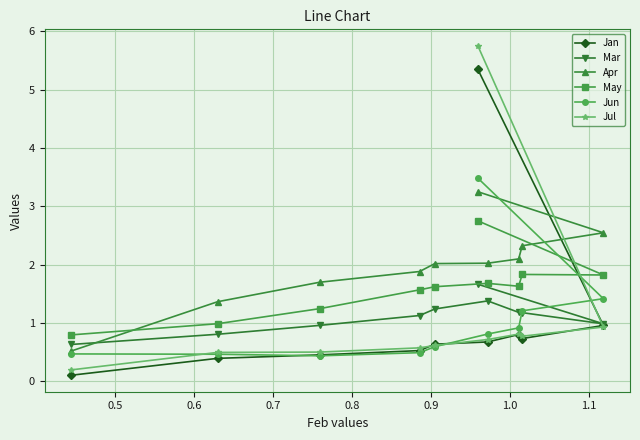

Reading left to right, what are all the values shown in this chart?

Jan: 0.1	0.4	0.5	0.5	0.6	5.3	0.7	0.8	0.7	1.0
Mar: 0.6	0.8	1.0	1.1	1.2	1.7	1.4	1.2	1.2	1.0
Apr: 0.5	1.4	1.7	1.9	2.0	3.3	2.0	2.1	2.3	2.5
May: 0.8	1.0	1.2	1.6	1.6	2.8	1.7	1.6	1.8	1.8
Jun: 0.5	0.5	0.4	0.5	0.6	3.5	0.8	0.9	1.2	1.4
Jul: 0.2	0.5	0.5	0.6	0.6	5.8	0.7	0.8	0.8	0.9